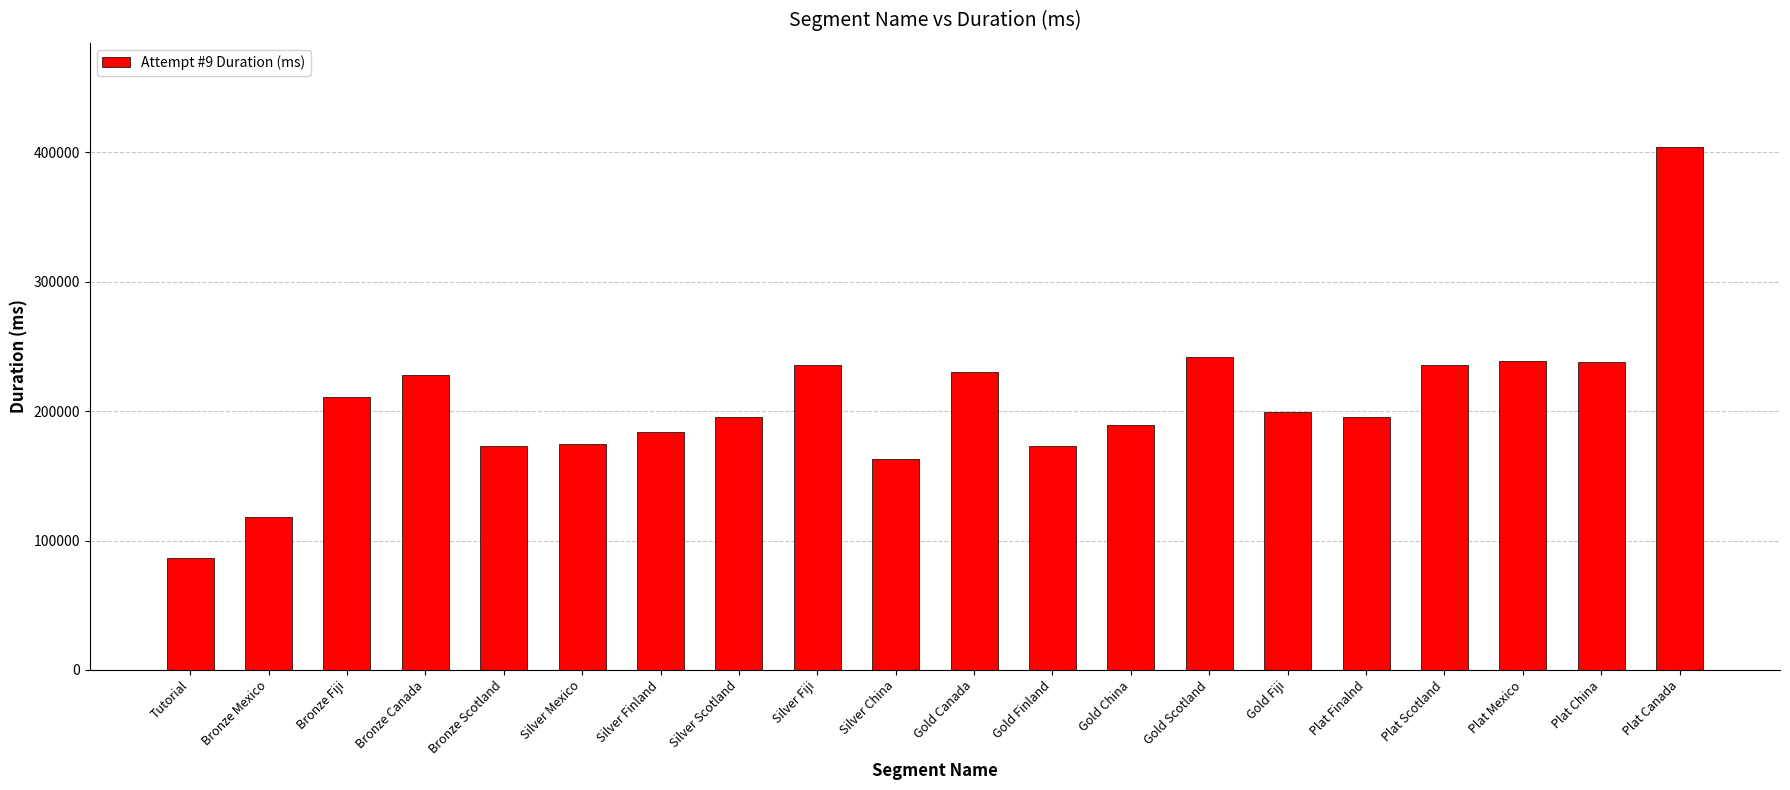

What is the sum of the values at Gold Finland and Plat China?

410965